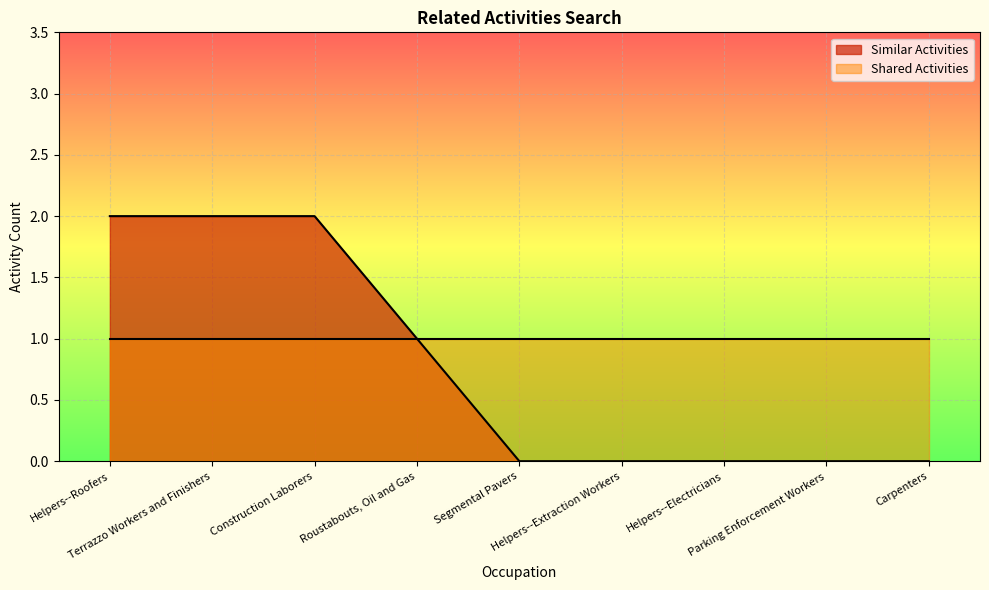

True or false: the data shows 1 at Roustabouts, Oil and Gas.

True